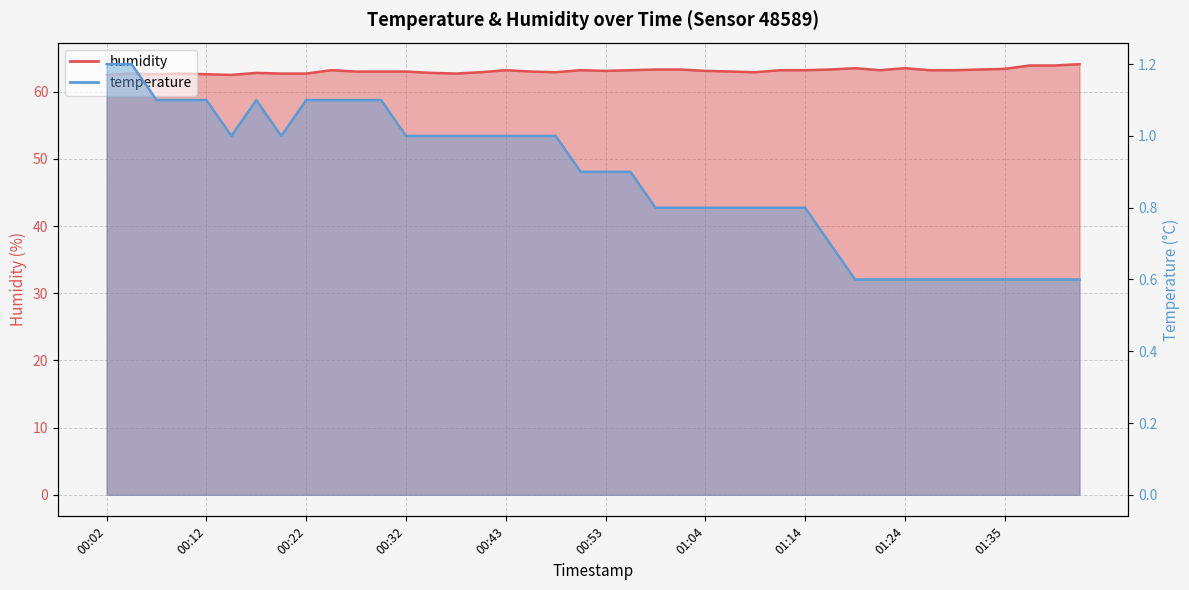

What are all the series names shown in the legend?

temperature, humidity